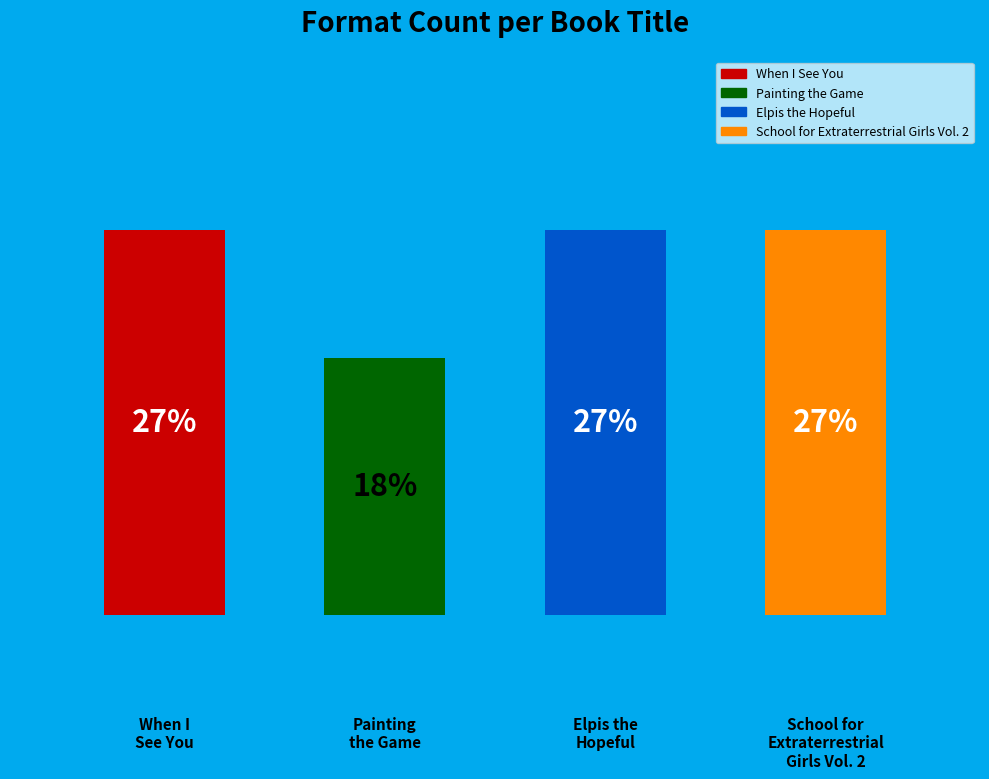

To the nearest percent, what is the difference between the largest and smallest slice percentages?

9%